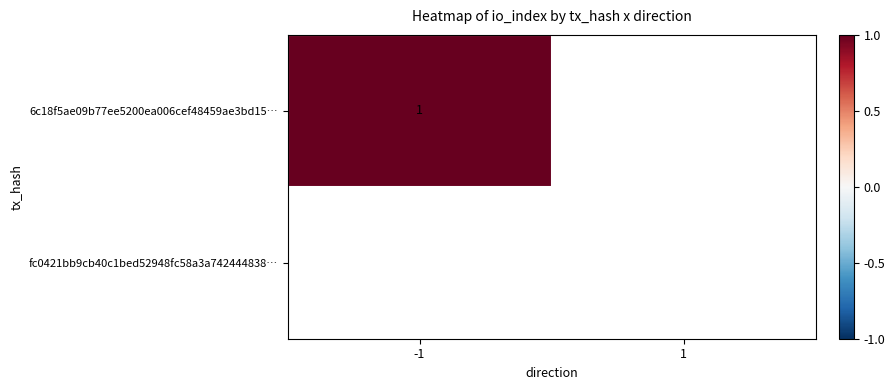

What is the maximum value shown in the chart?

1